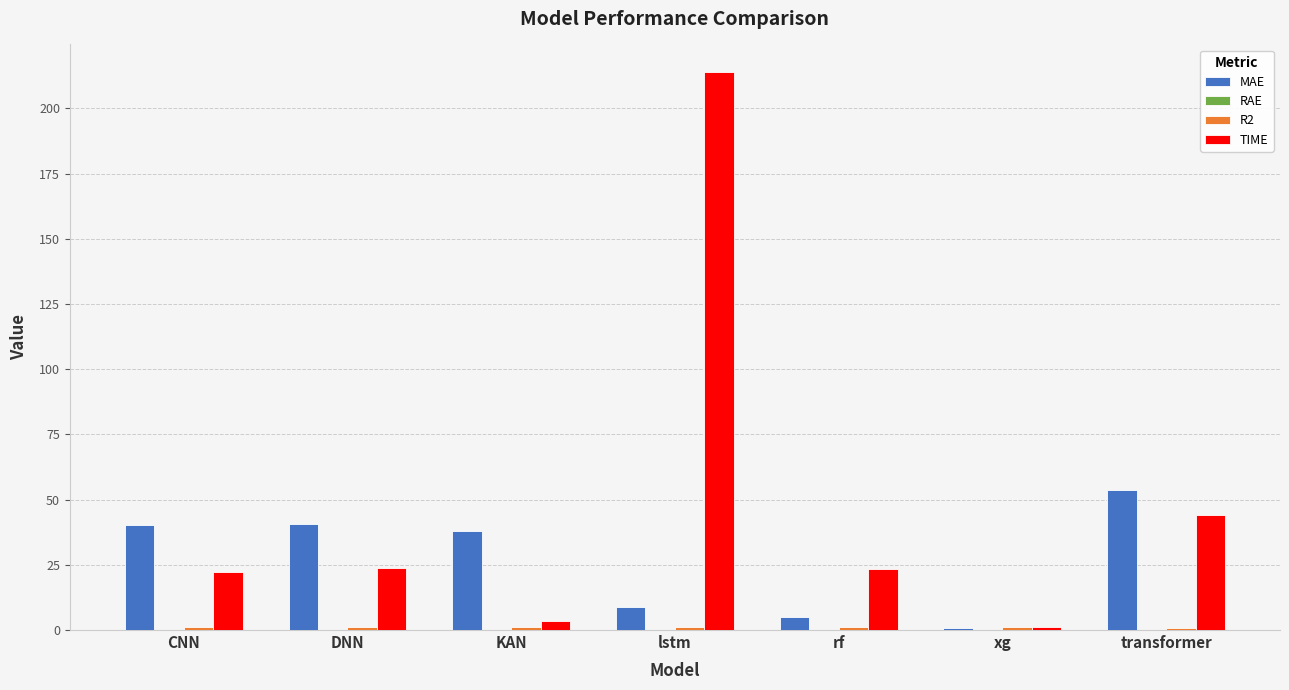

Are the bars horizontal?

No